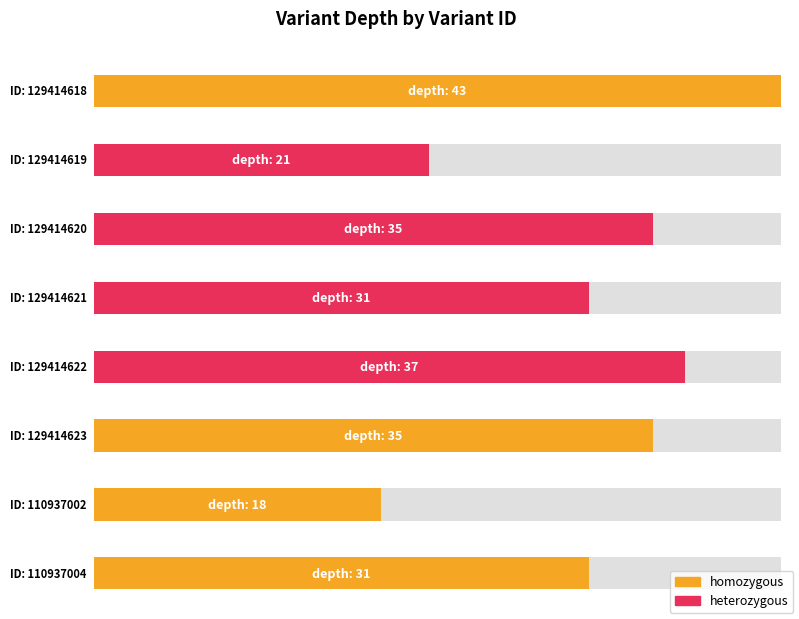

List the labels in order of value, largest first.

129414618, 129414622, 129414620, 129414623, 129414621, 110937004, 129414619, 110937002